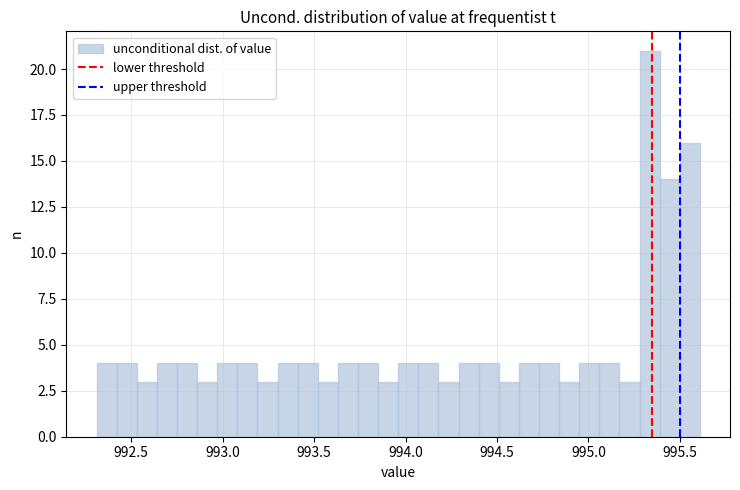

Around what value on the x-axis is the tallest bar? Give the approximate position of its centre, as read against the axis.

995.35